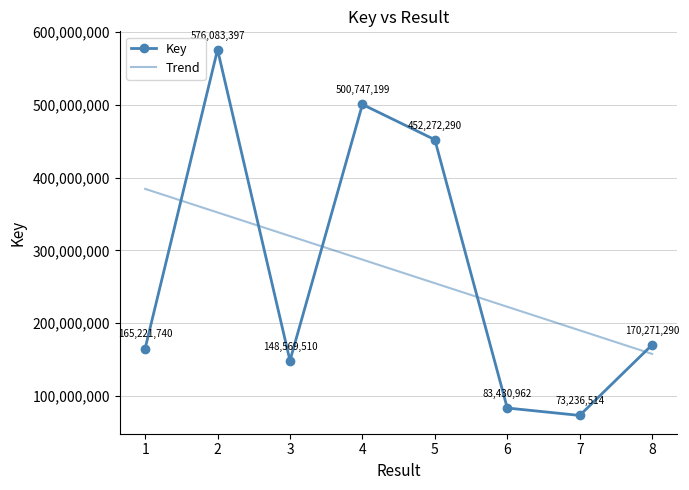

What is the greatest value displayed?

576083397.0